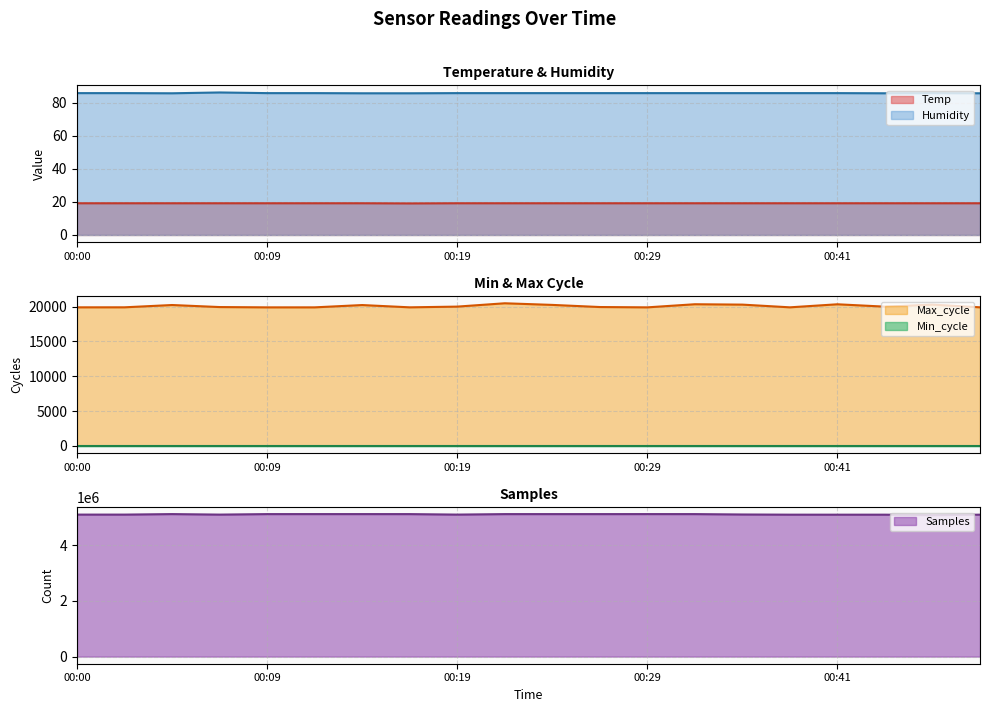

True or false: Samples has a value of 5114584.0 at 00:29.

True